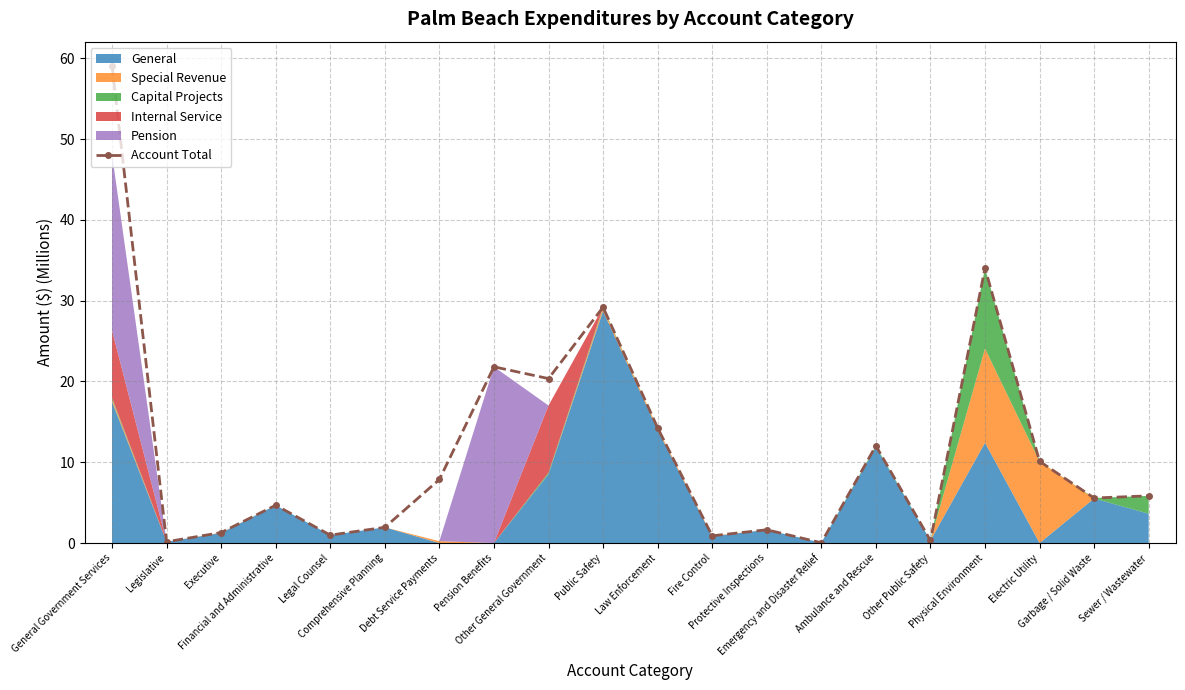

What is the value of the 20th point from the left?

5.8